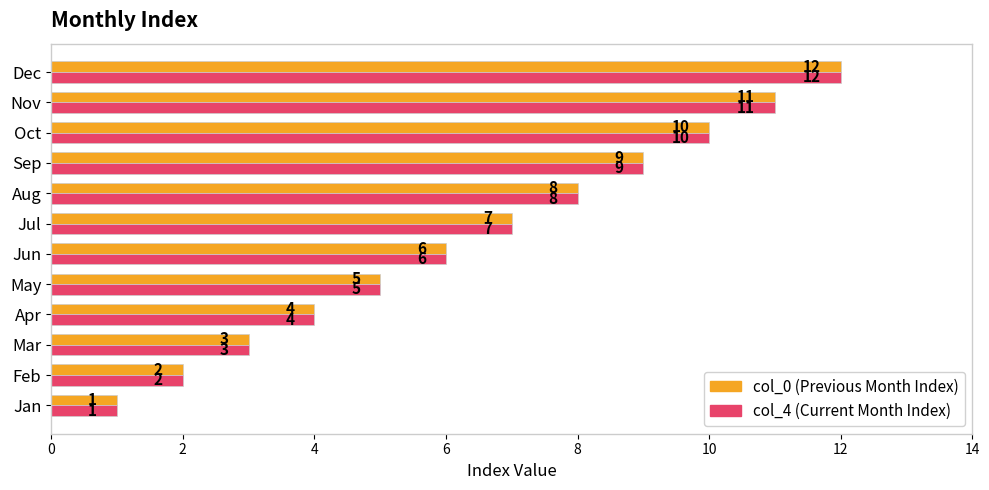

At which category does the chart reach its minimum across all series?

Jan